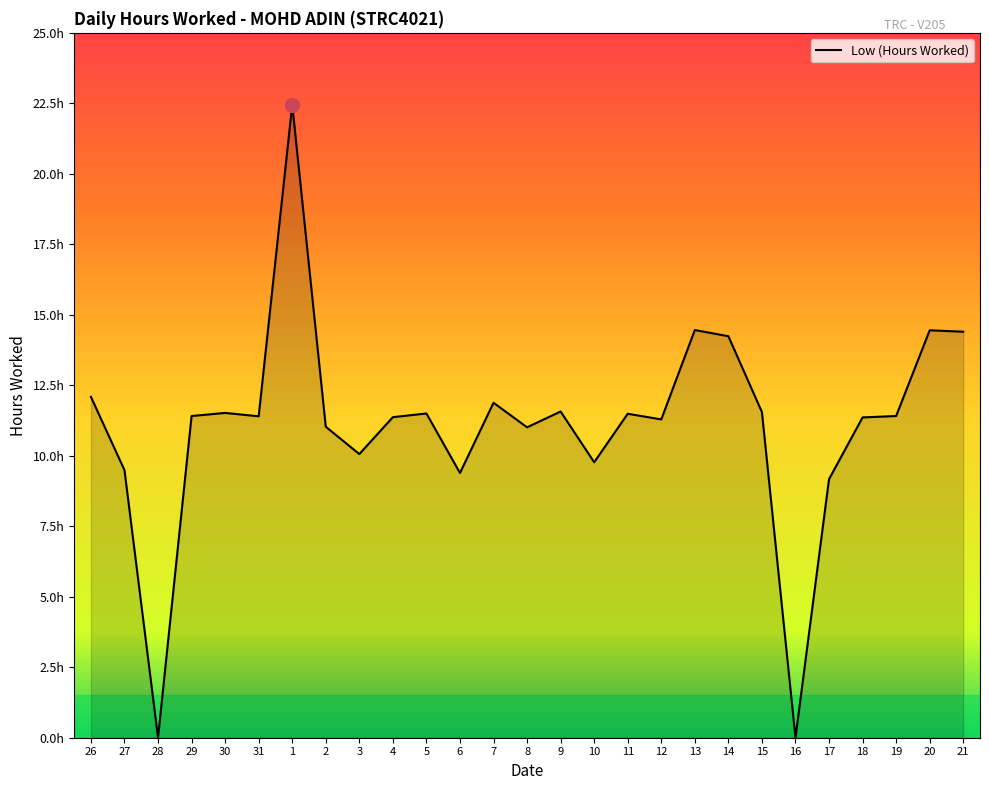

How many points are higher than both their immediate neighbors (excluding endpoints)?

8